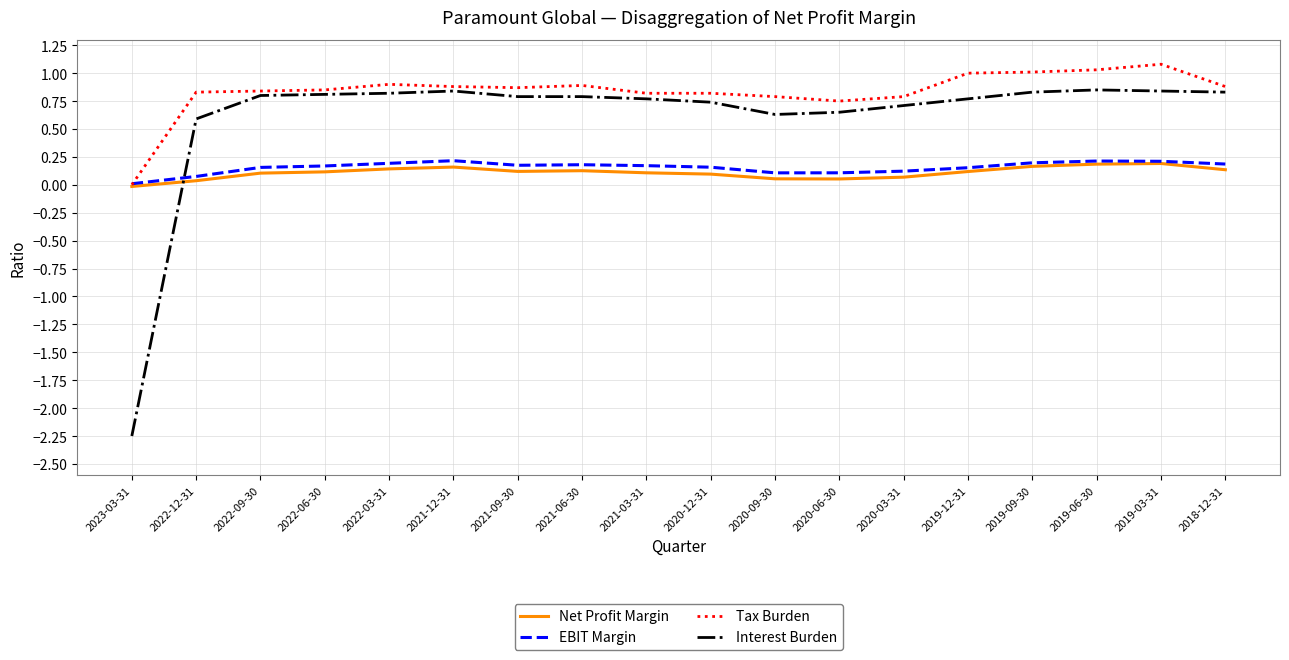

Is the value of Tax Burden at 2020-06-30 greater than the value of Interest Burden at 2022-12-31?

Yes